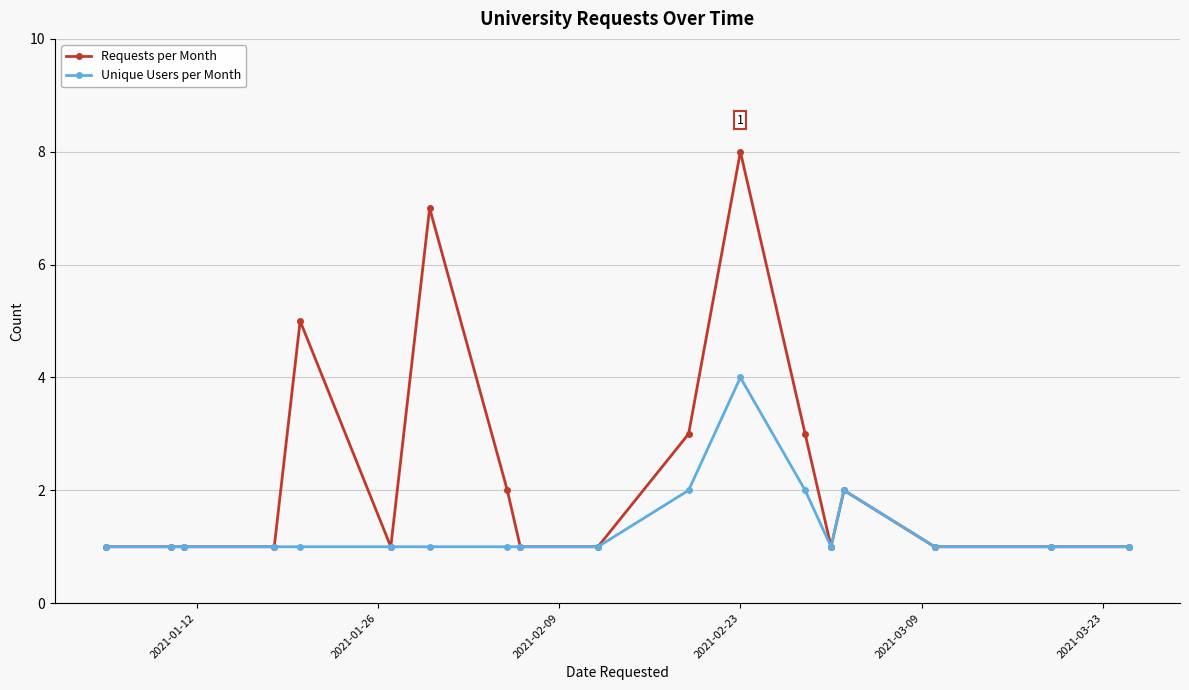

Does the chart display data point markers on the line(s)?

Yes